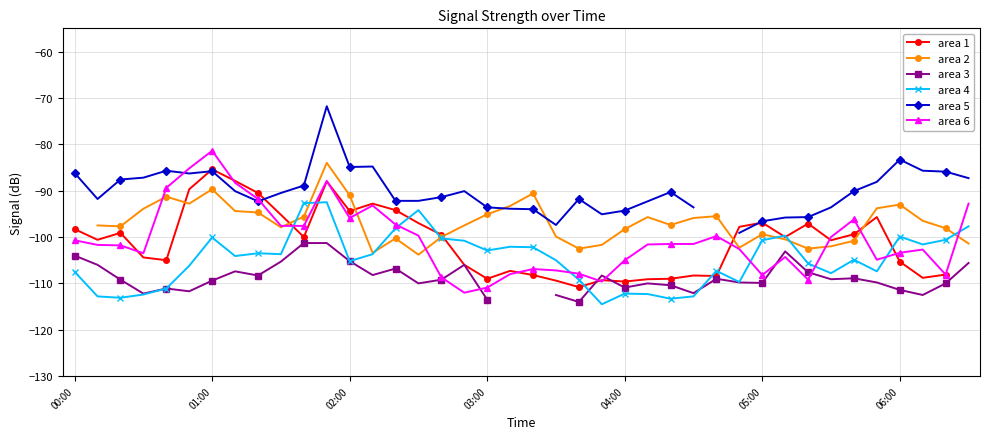

Is the value of area 6 at 27 greater than the value of area 3 at 14?

Yes